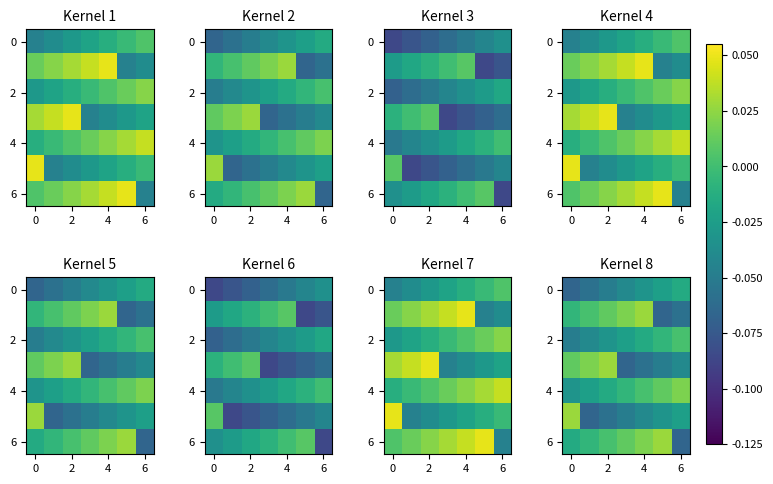

What is the minimum value for 0?

-0.1